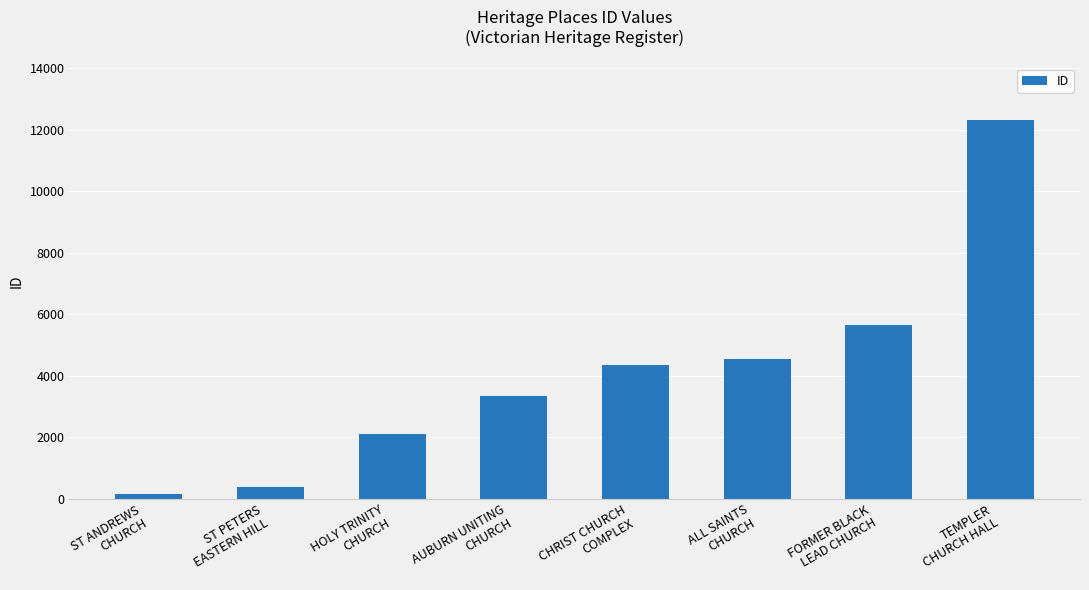

What is the value of the 4th bar from the left?

3354